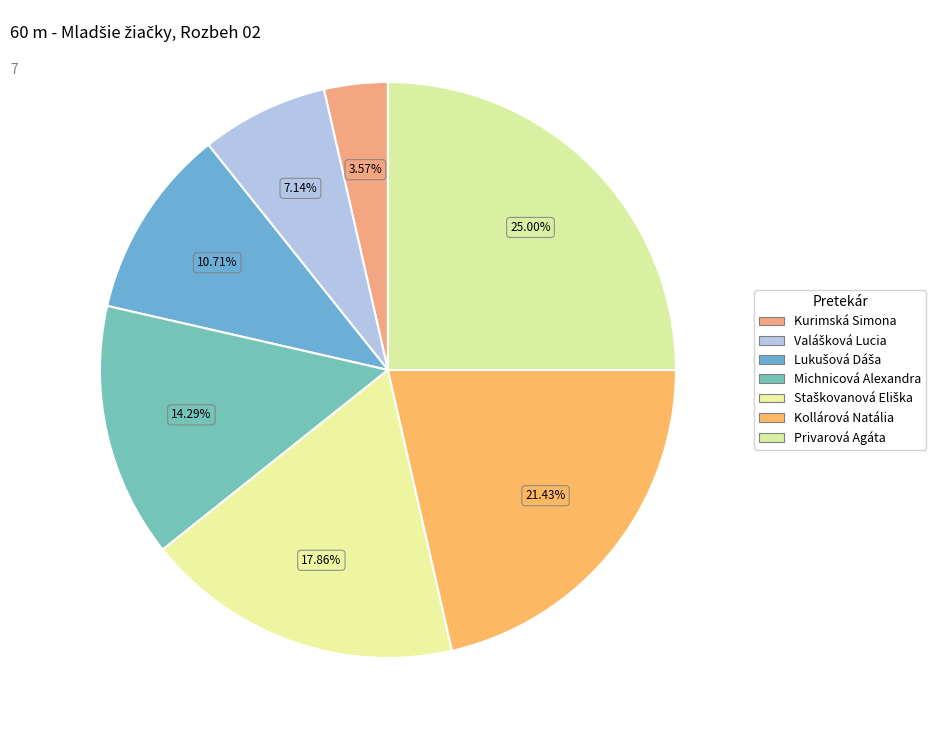

Count the number of slices in the pie.

7